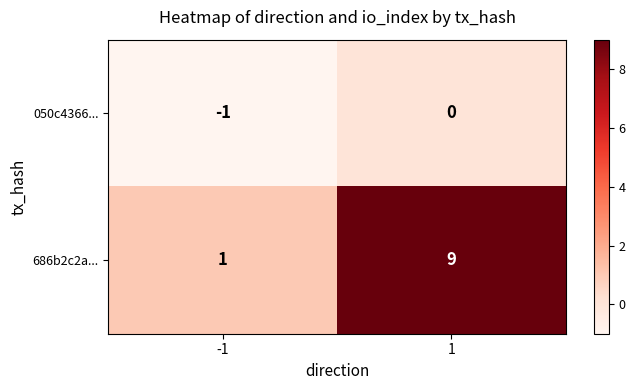

The value of 686b2c2a... at 1 is 9. True or false?

True